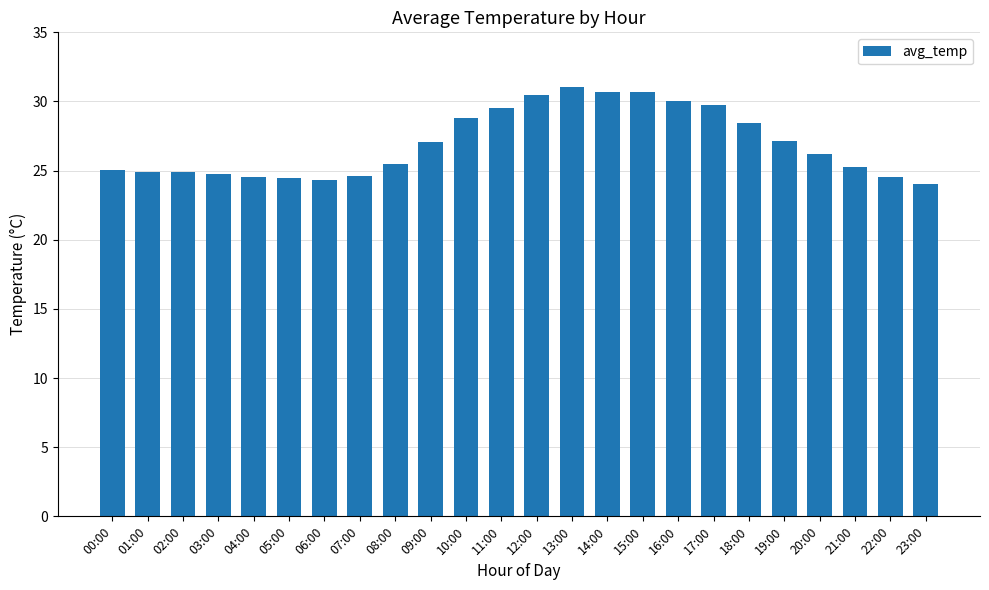

What is the approximate value at 00:00?

25.0